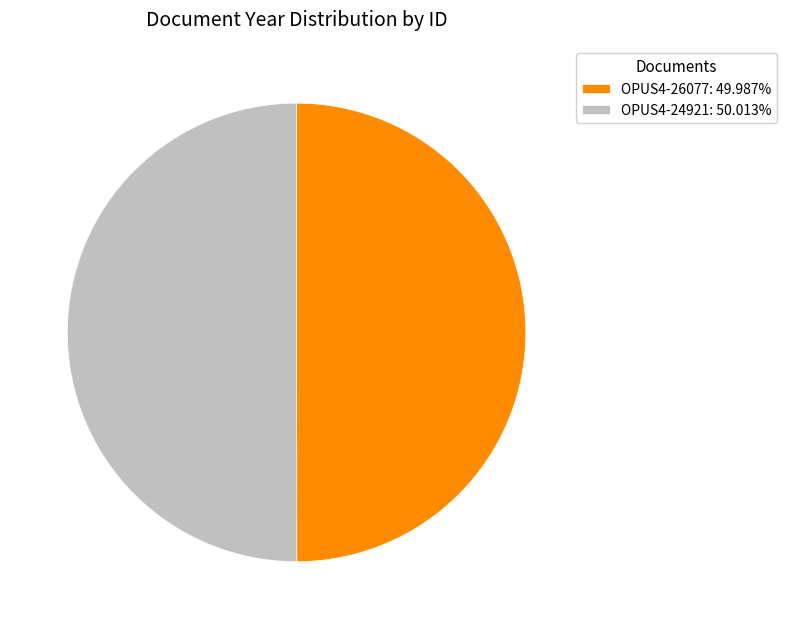

Approximately how many times larger is the value at OPUS4-26077 compared to OPUS4-24921?

1.0